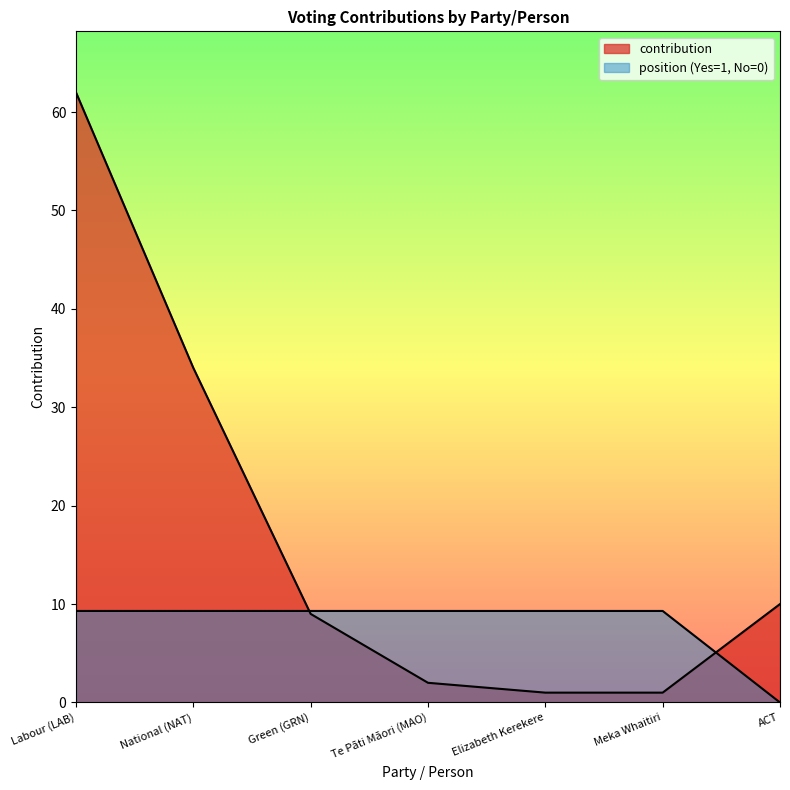

Between Labour (LAB) and Meka Whaitiri, which series saw the biggest shift?

contribution